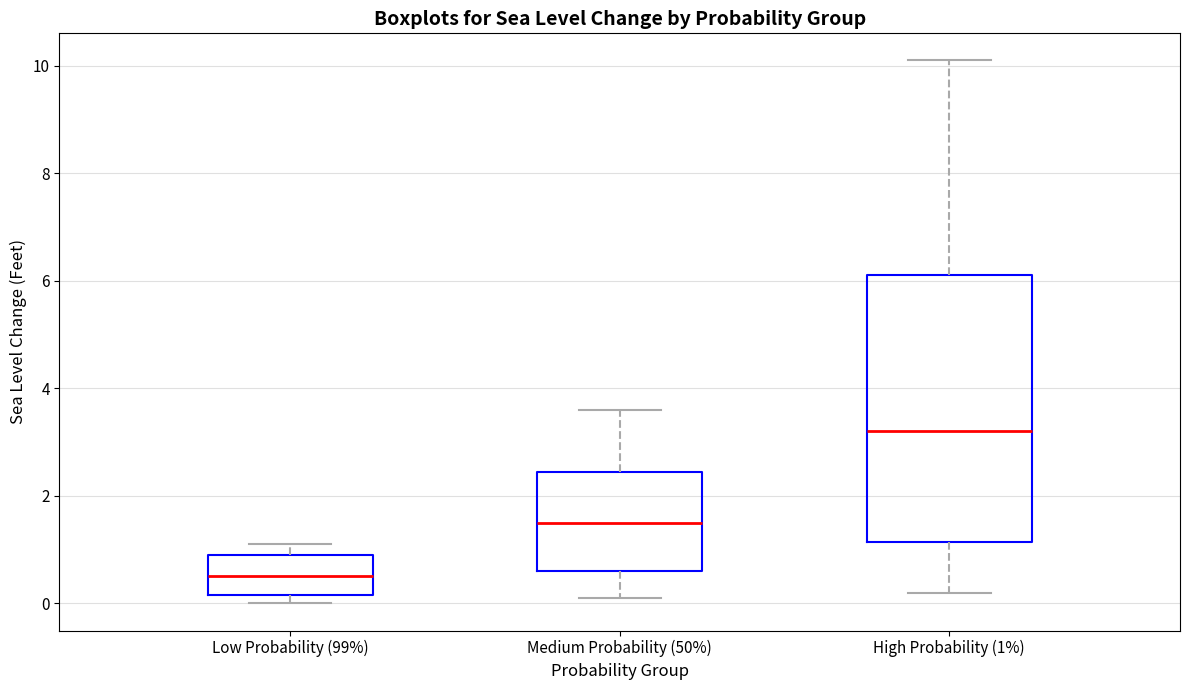

Comparing the boxes themselves (not the whiskers), which one is the tallest?

High Probability (1%)